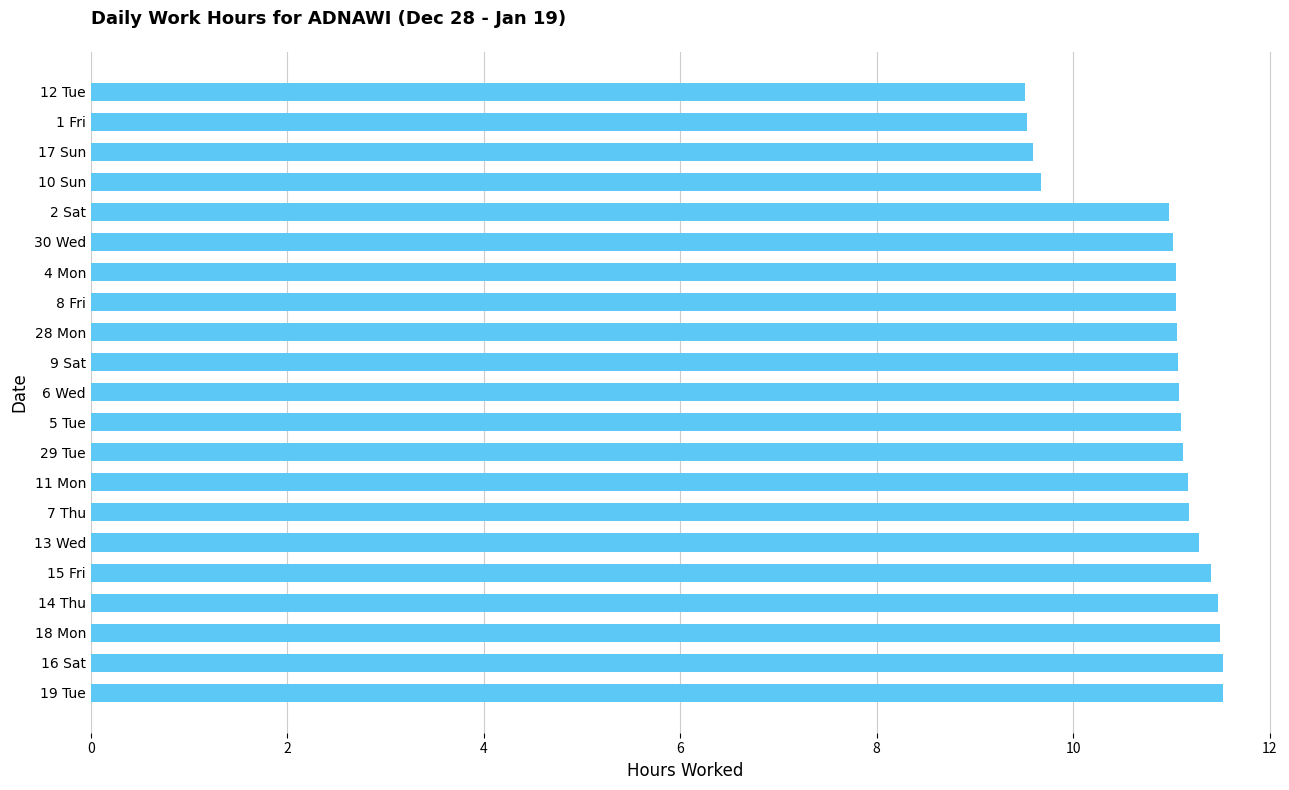

What is the minimum value shown in the chart?

9.5